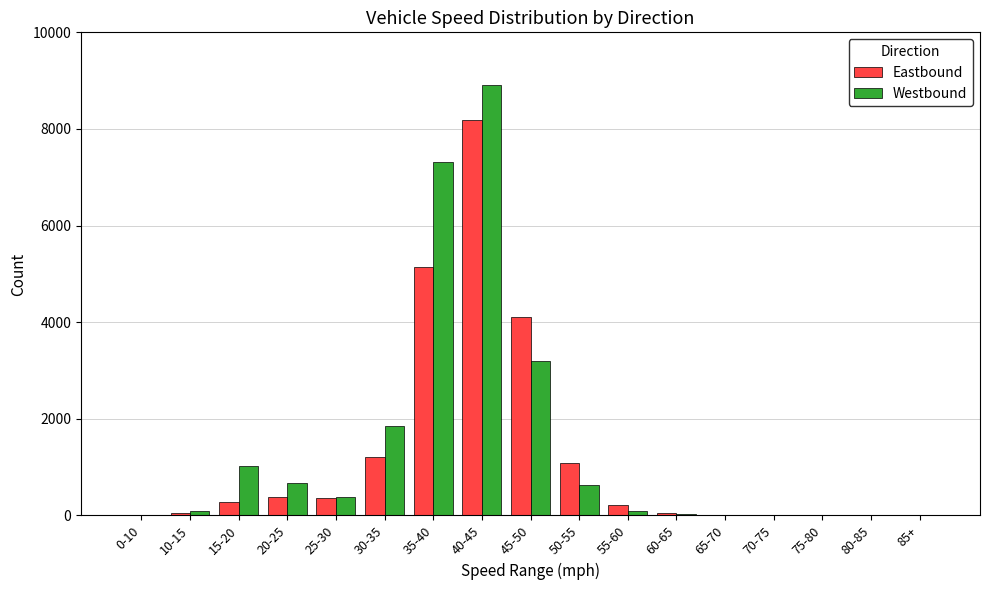

At which category does the chart reach its peak across all series?

40-45